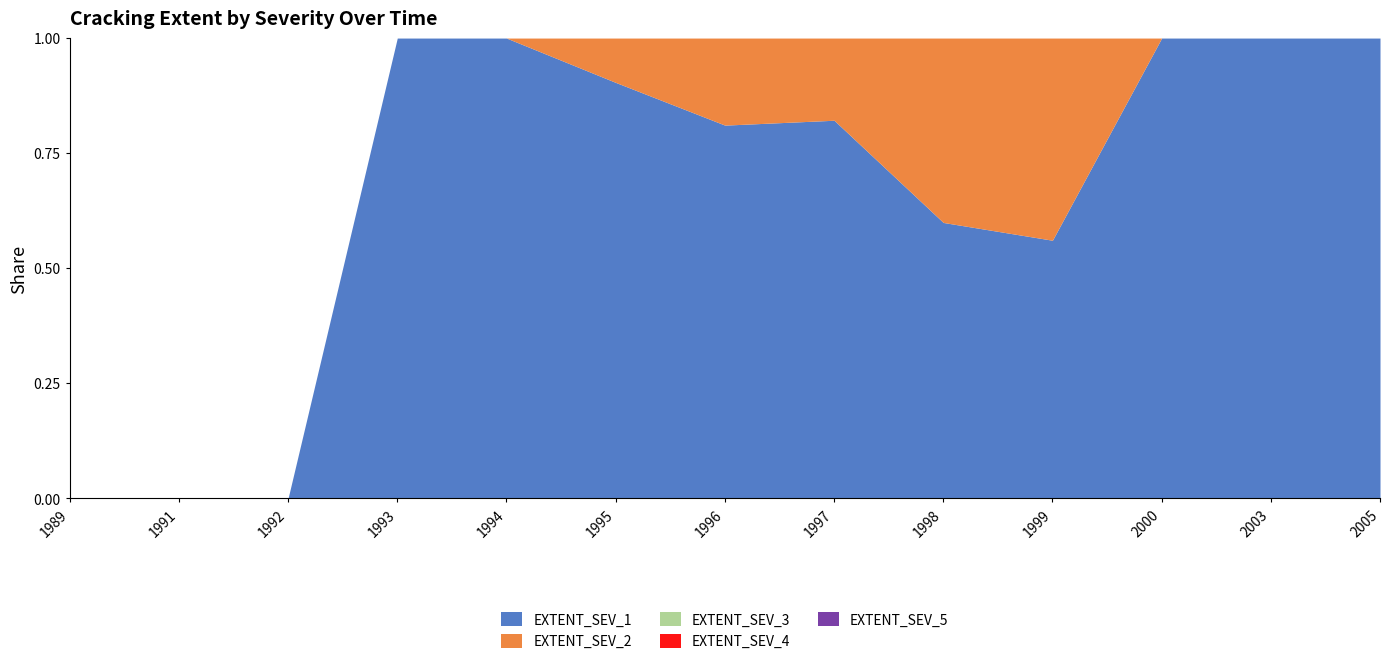

True or false: EXTENT_SEV_1 has more than 2 interior local peaks.

False